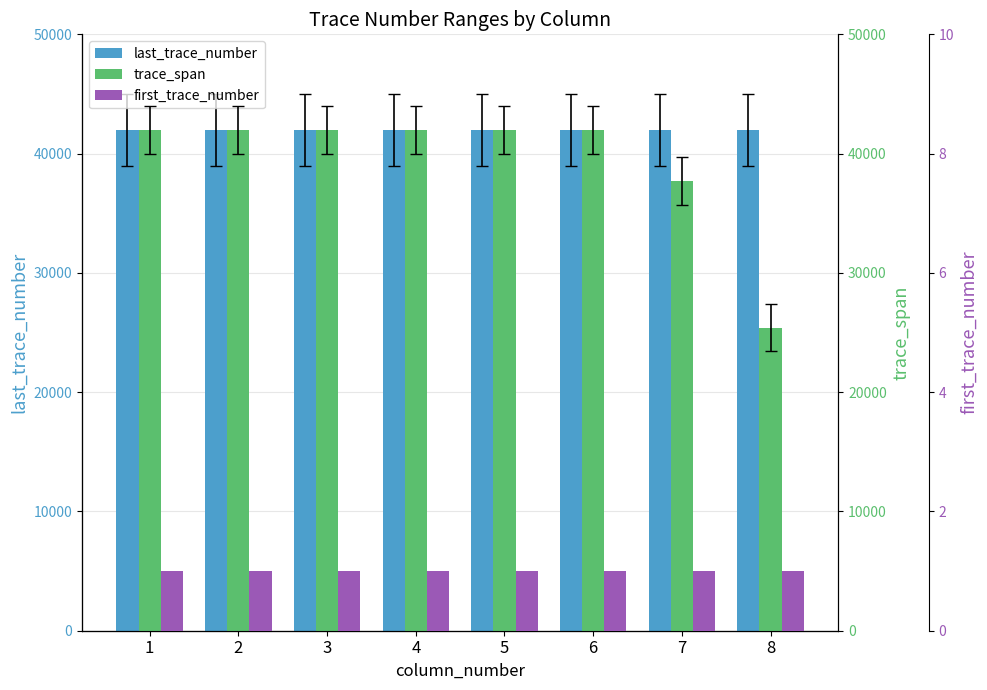

What is the sum of all trace_span values?

315025